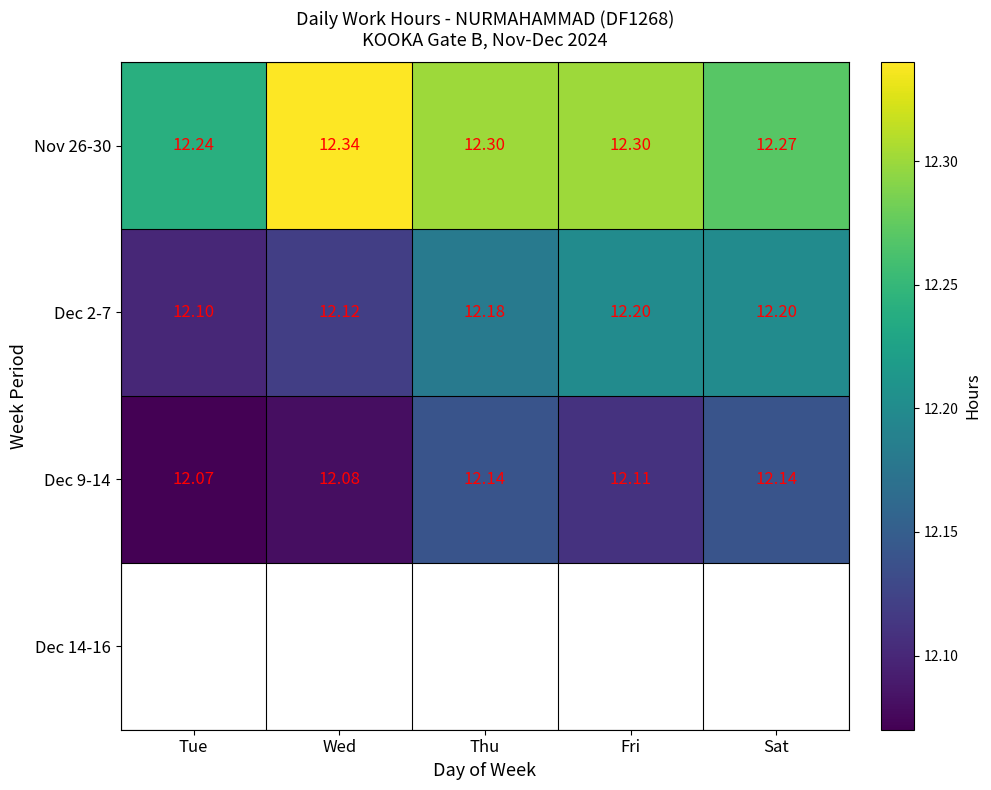

At which label is Nov 26-30 closest to 12?

Tue